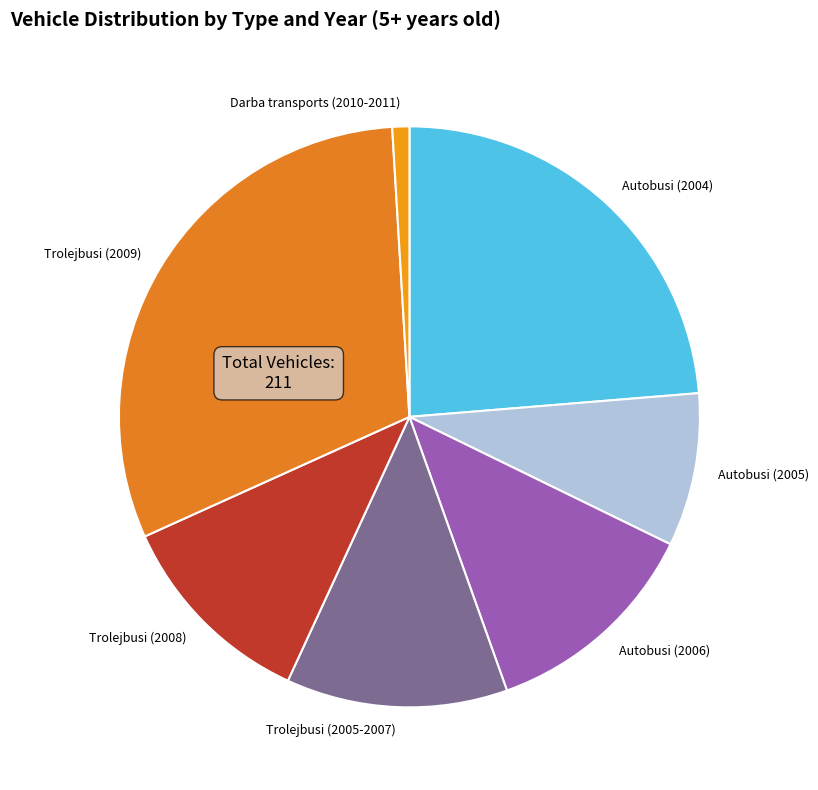

Combined, do Trolejbusi (2005-2007) and Trolejbusi (2009) account for over 50%?

No